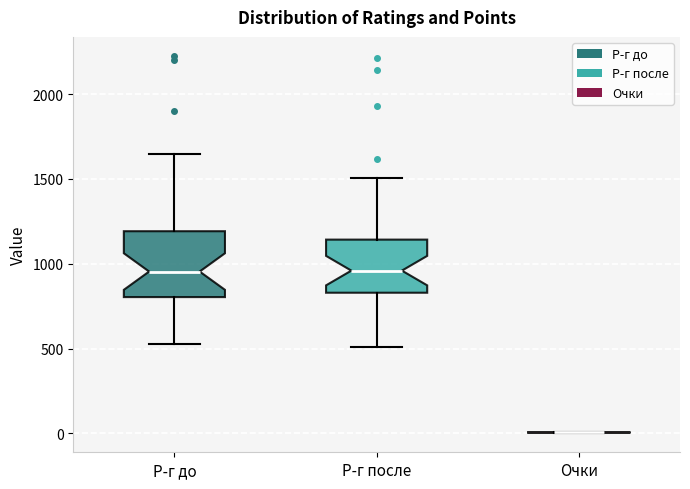

Which box is the tallest, from its lower edge to its upper edge?

Р-г до